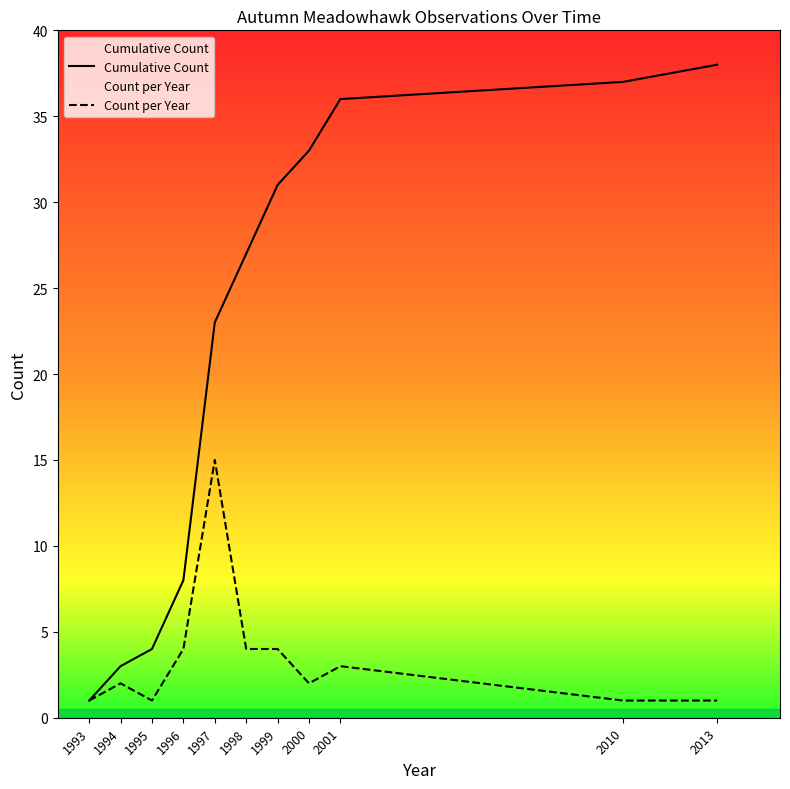

Reading left to right, list all the values displayed in this chart.

Cumulative Count: 1	3	4	8	23	27	31	33	36	37	38
Count per Year: 1	2	1	4	15	4	4	2	3	1	1